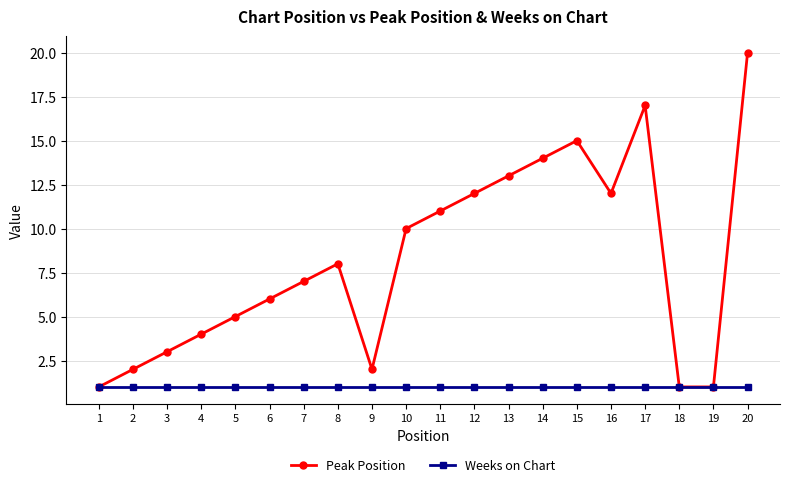

What is the value of the Weeks on Chart point at the 20th from the left?

1